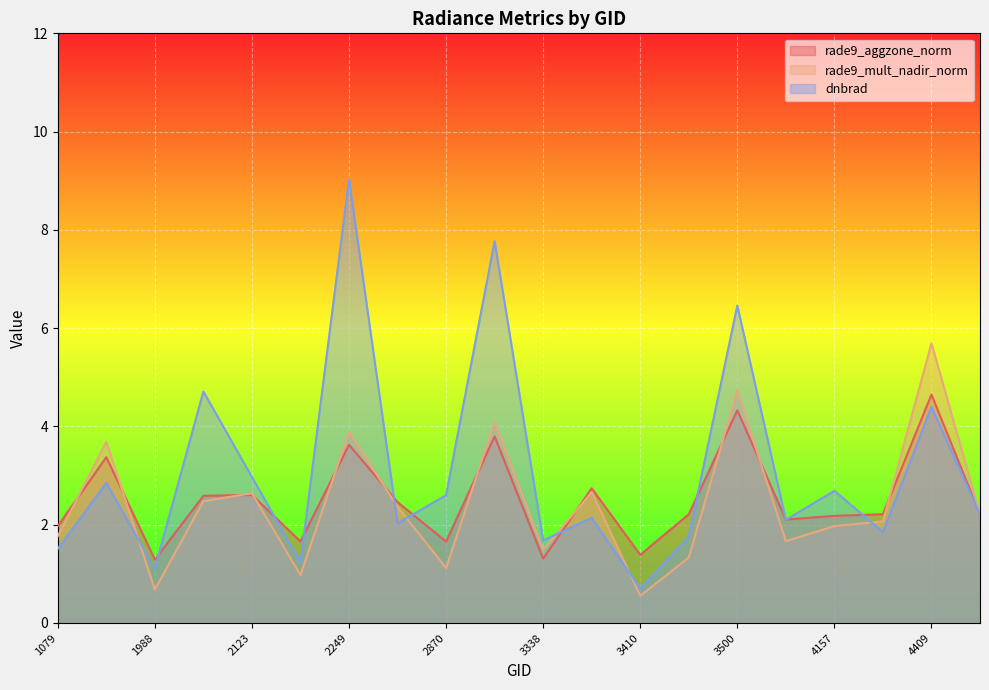

True or false: rade9_aggzone_norm has a value of 1.0 at 2870.

False